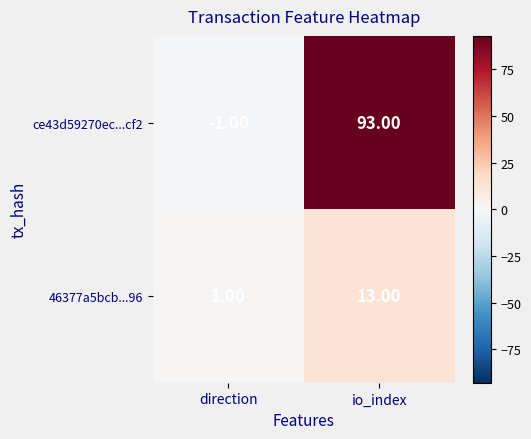

Which series has the widest spread of values?

ce43d59270ec...cf2